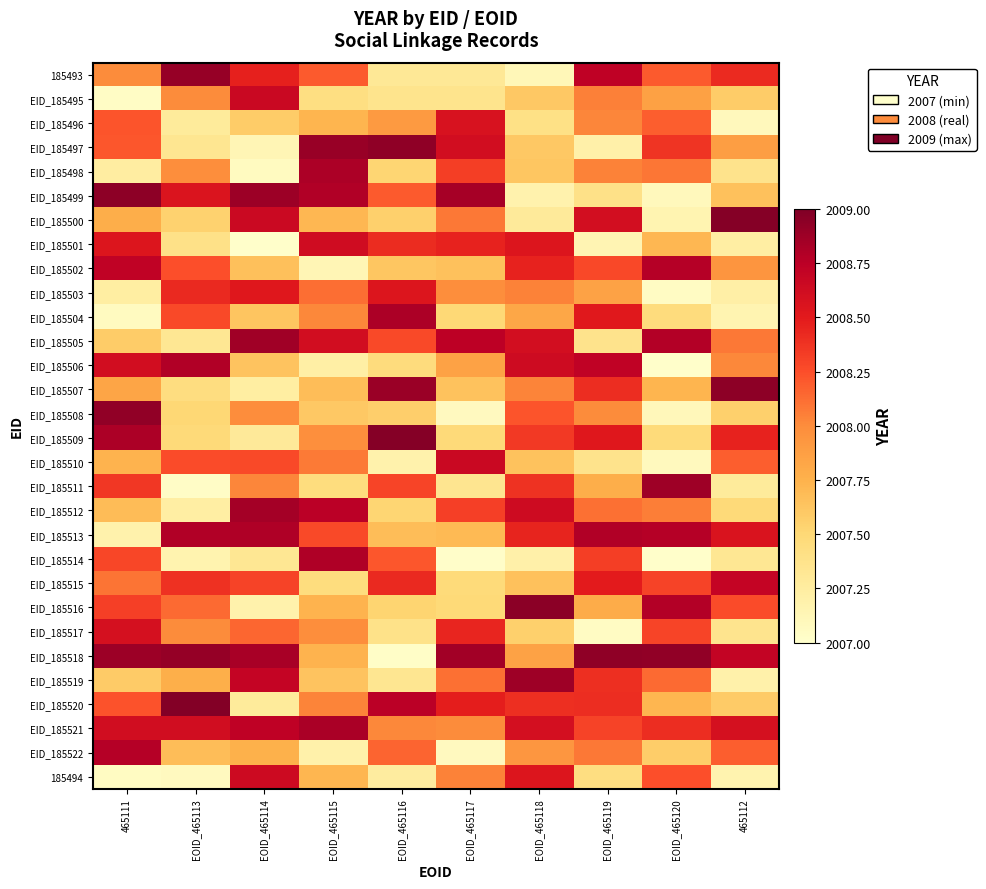

At EOID_465115, list the series in order from smallest to largest.

EID_185502, EID_185522, EID_185506, EID_185495, EID_185515, EID_185511, EID_185508, EID_185519, EID_185507, EID_185500, 185494, EID_185496, EID_185516, EID_185518, EID_185509, EID_185517, EID_185504, EID_185520, EID_185510, EID_185503, 185493, EID_185513, EID_185505, EID_185501, EID_185512, EID_185499, EID_185514, EID_185498, EID_185521, EID_185497